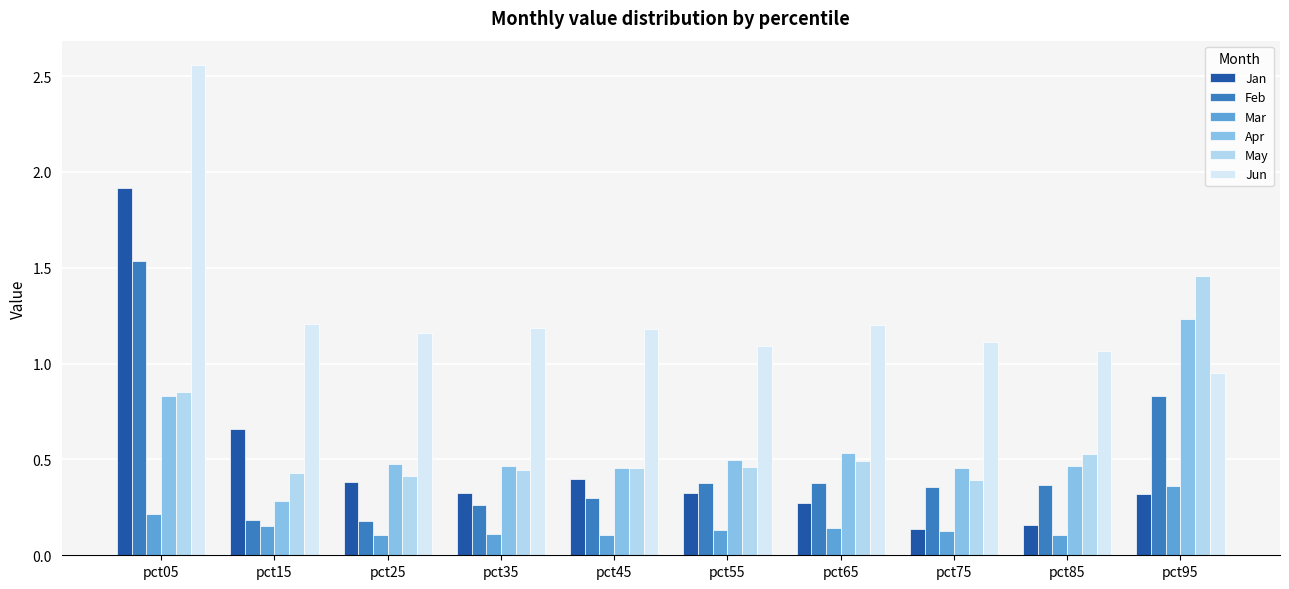

Which series has the widest spread of values?

Jan